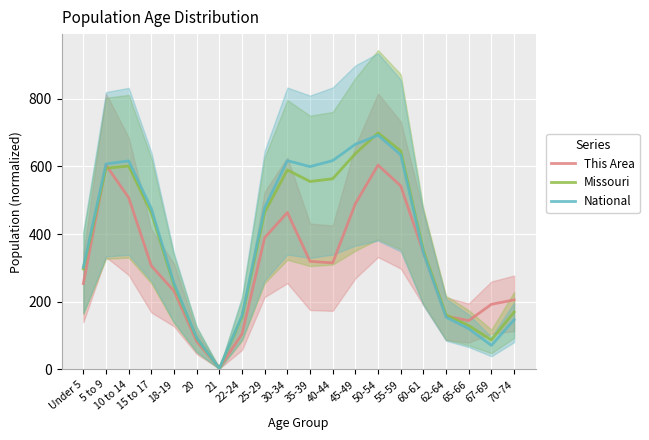

At which category is the sum across all series the highest?

50-54